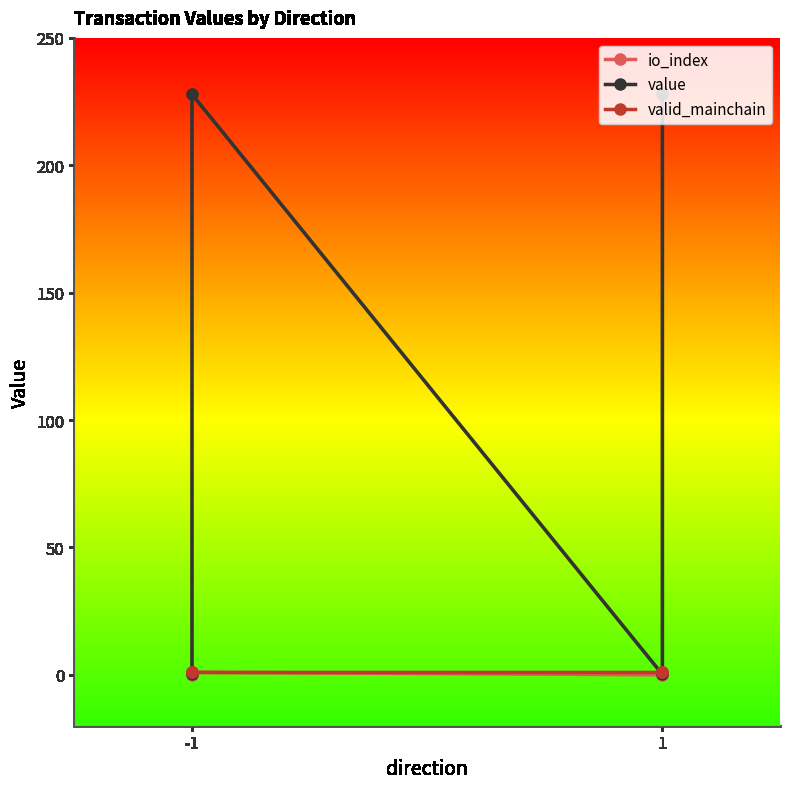

What is the average value of the value series?

114.0